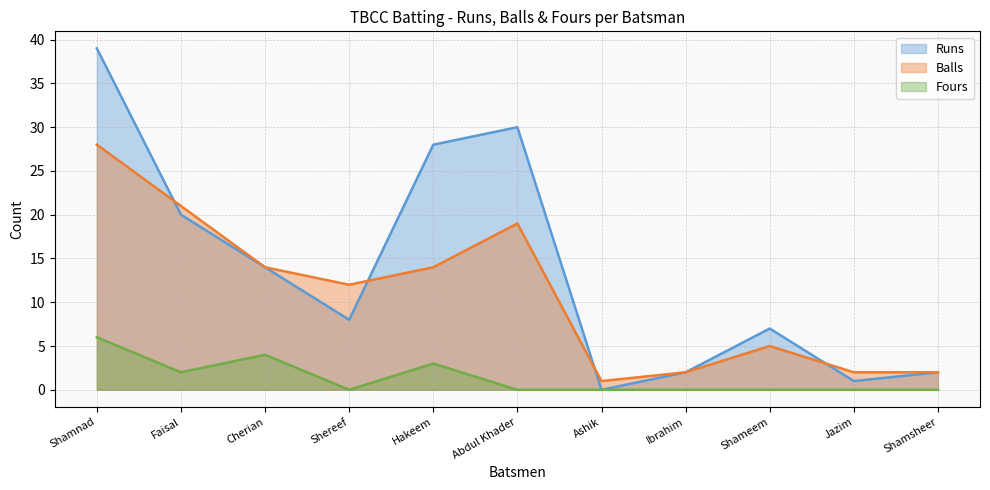

What is the average value of the Balls series?

11